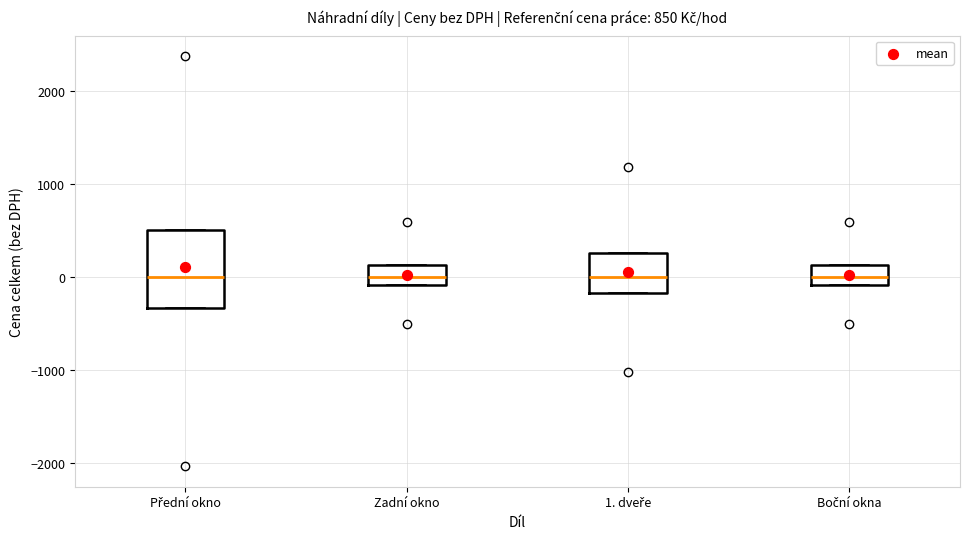

Comparing the boxes themselves (not the whiskers), which one is the tallest?

Přední okno